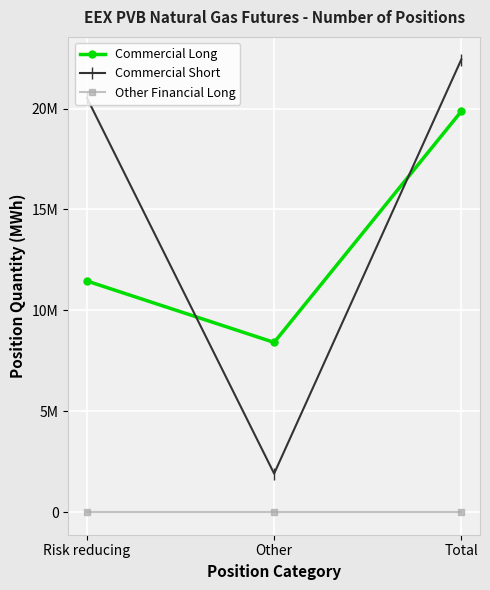

Is this an area chart (filled region under the line)?

No